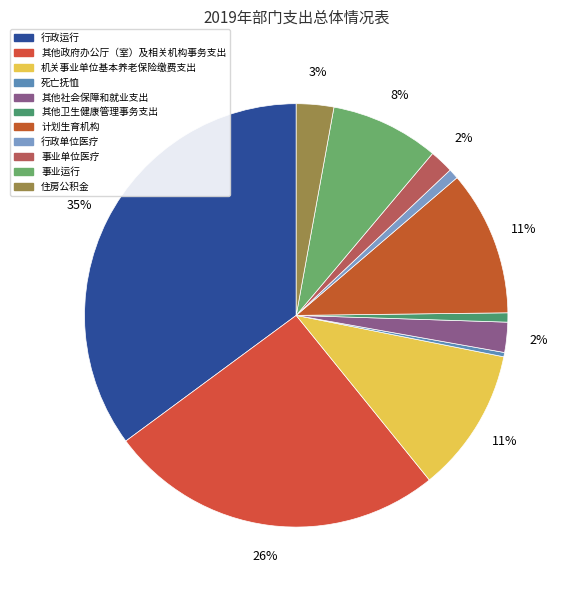

Is 其他社会保障和就业支出 the majority of the pie?

No